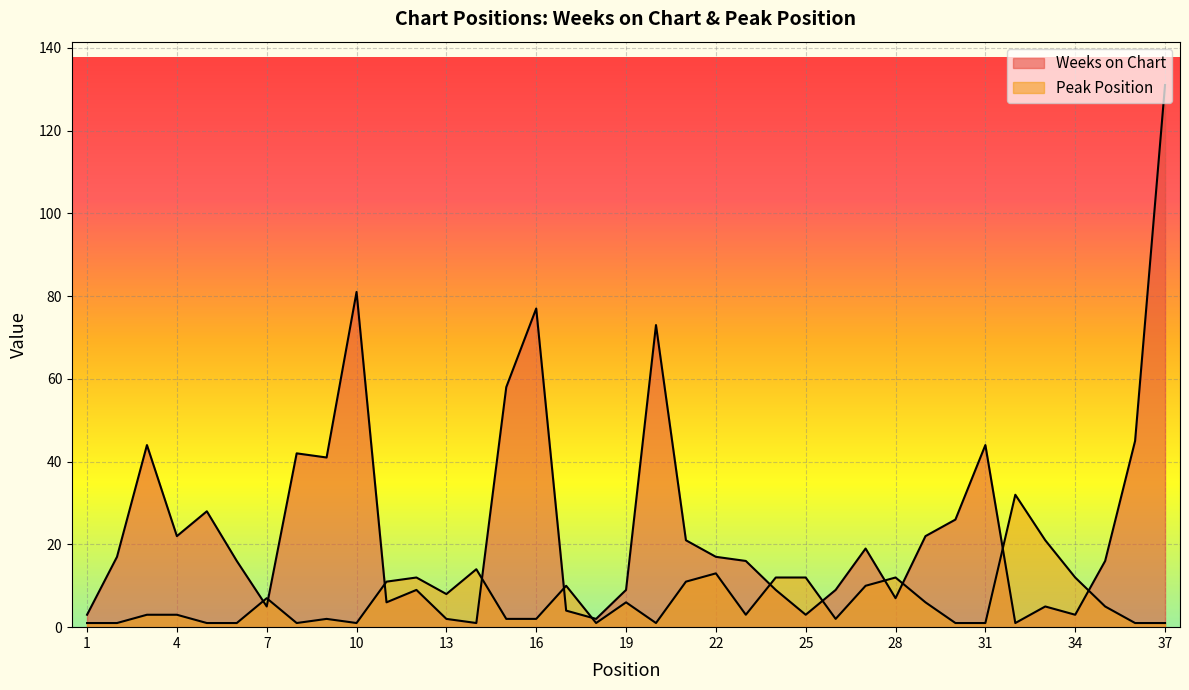

Which category has the lowest value in the Weeks on Chart series?

14